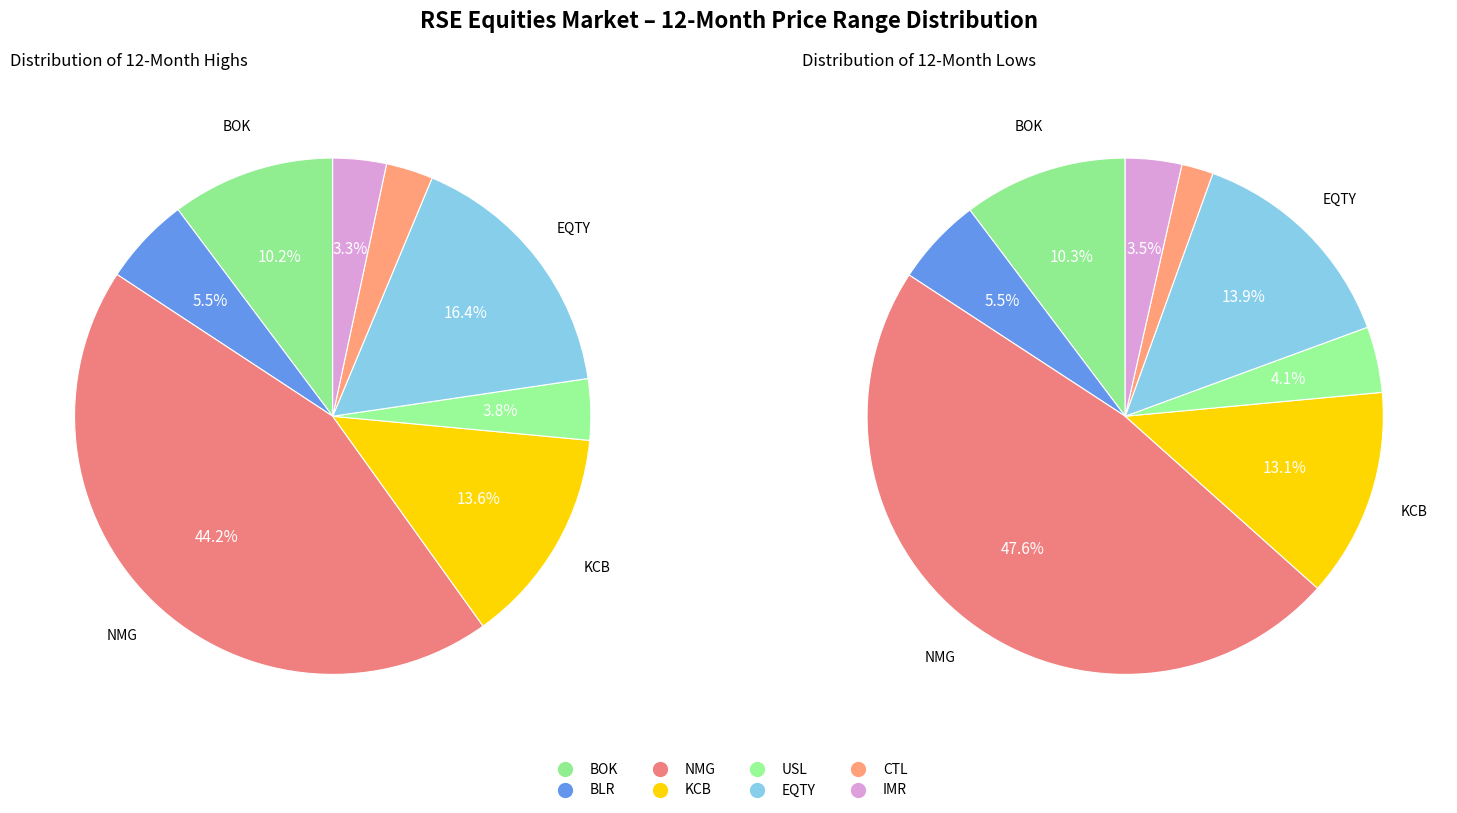

To the nearest percent, what is the combined percentage of NMG and USL?

48%